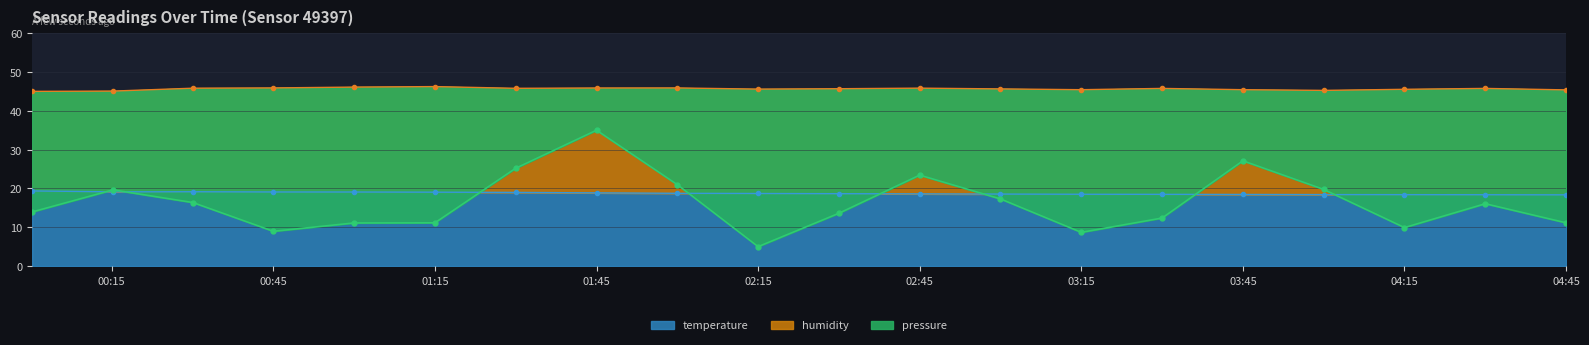

At which label is humidity closest to 45?

00:15